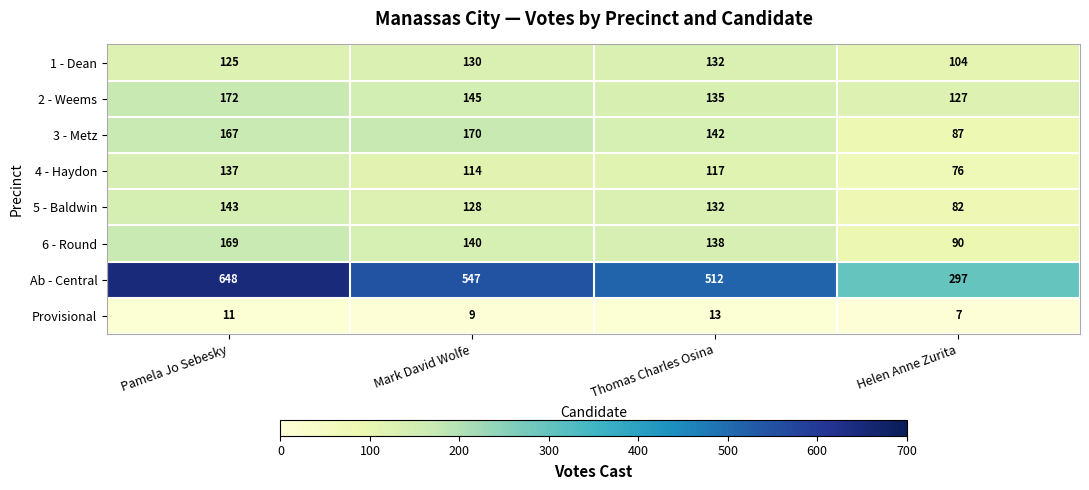

What is the minimum value shown in the chart?

7